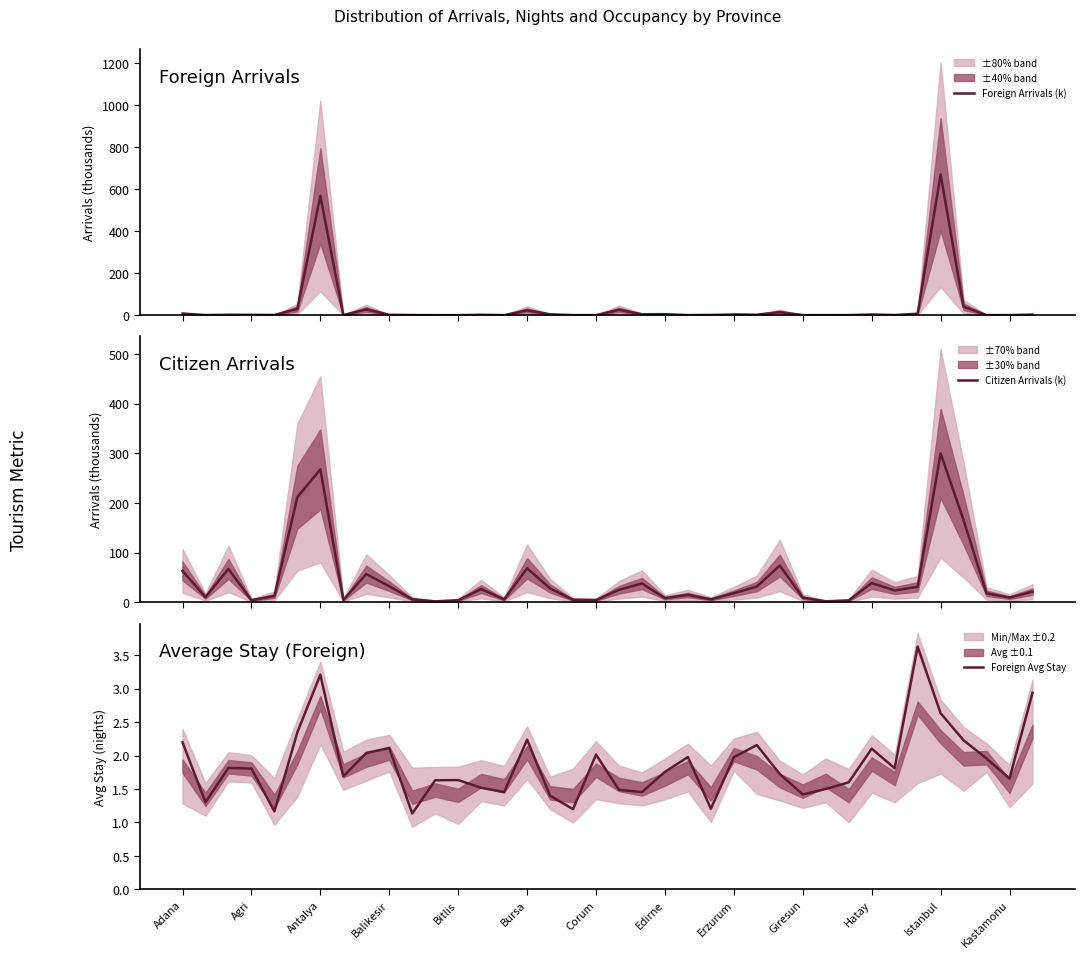

What is the difference between the Foreign Arrivals (k) values at 28 and 18?

0.1